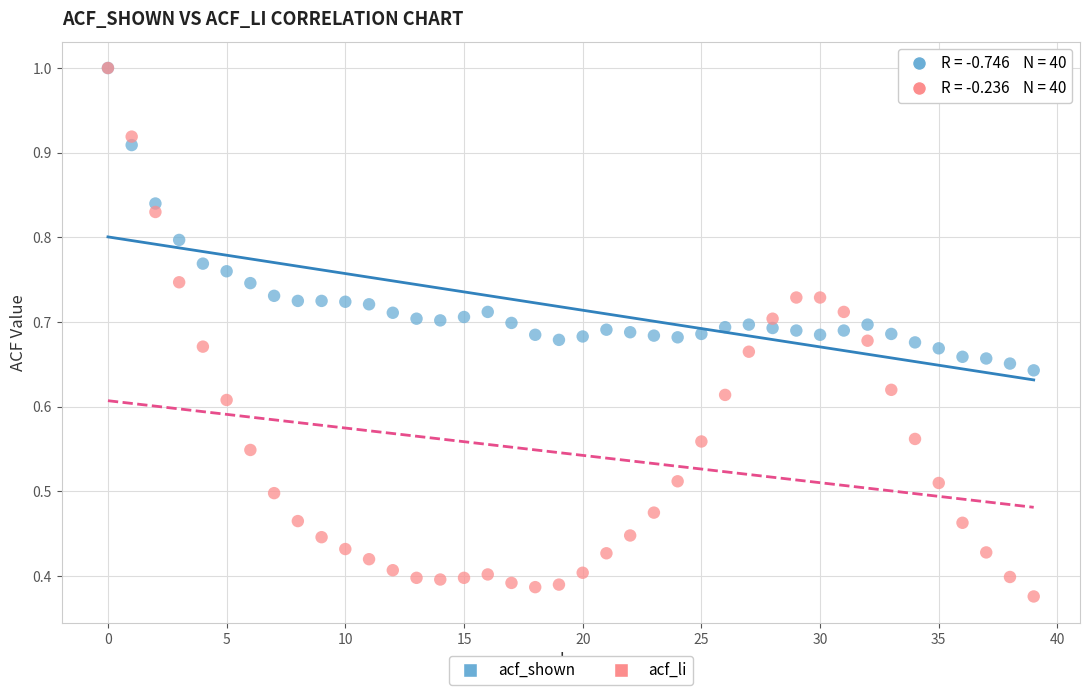

What are all the series names shown in the legend?

acf_shown, acf_li